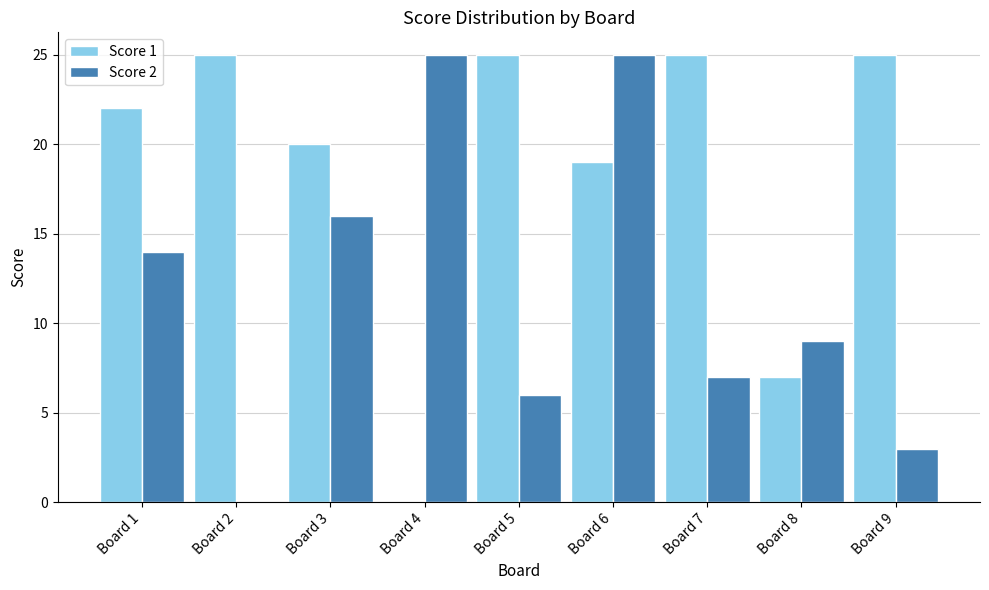

What is the sum of the Score 1 values at Board 5 and Board 4?

25